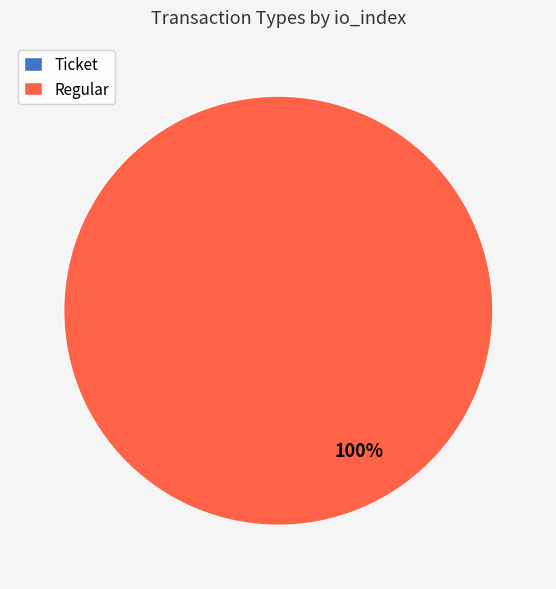

Is there any slice that represents more than half of the pie?

Yes